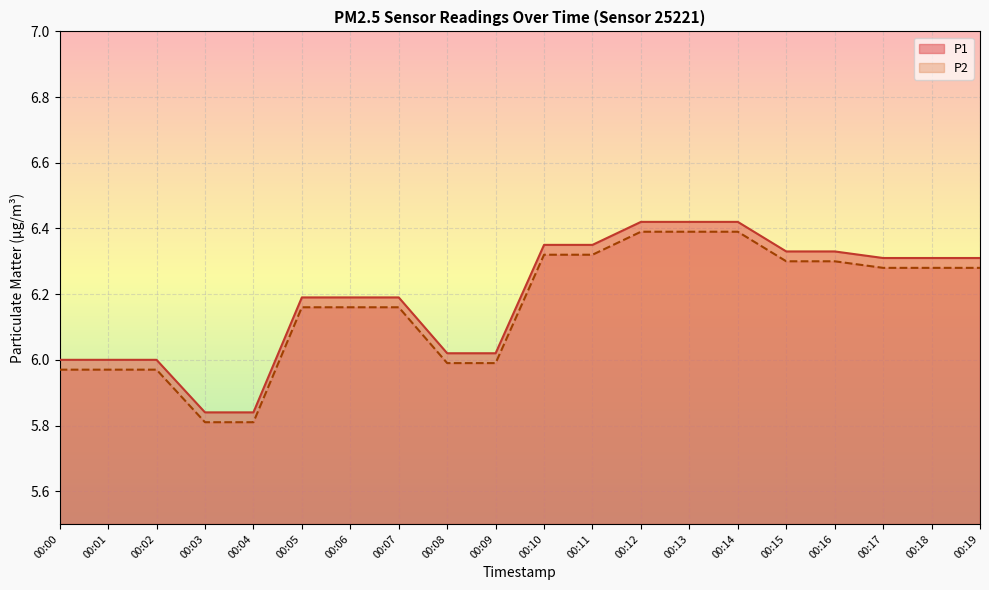

How many categories are shown in the chart?

20